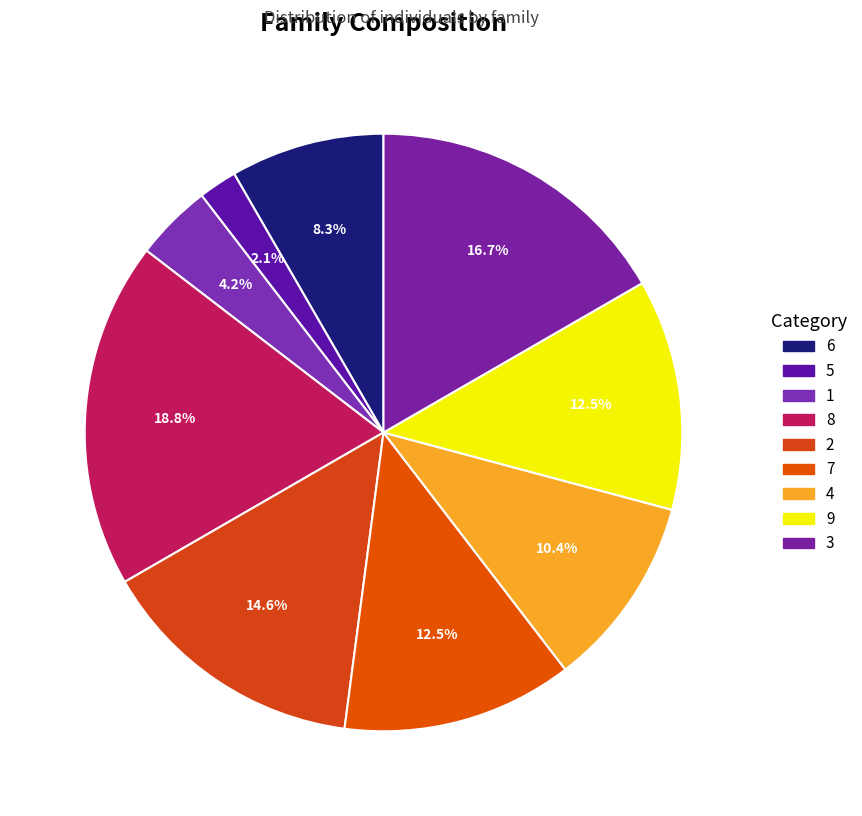

To the nearest percent, what is the average slice percentage?

11%